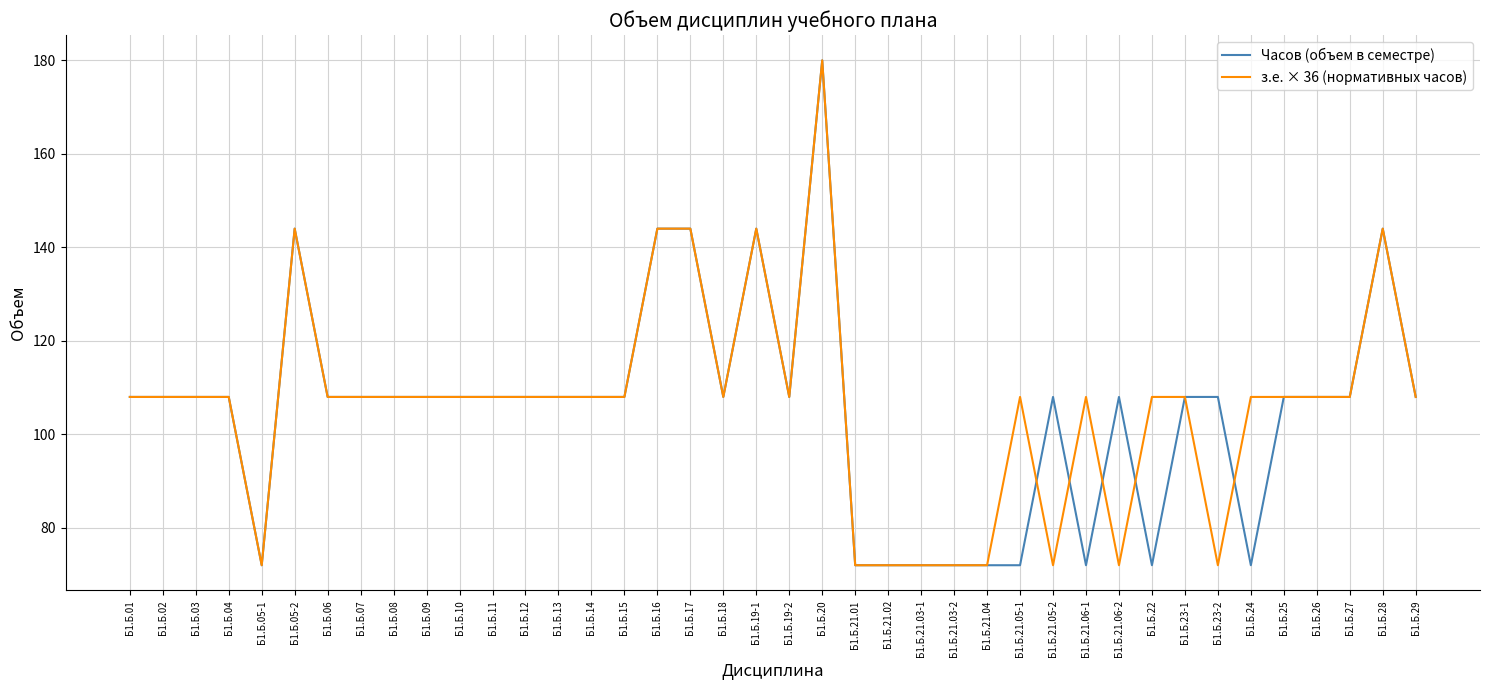

What position from the right is Б1.Б.02?

39